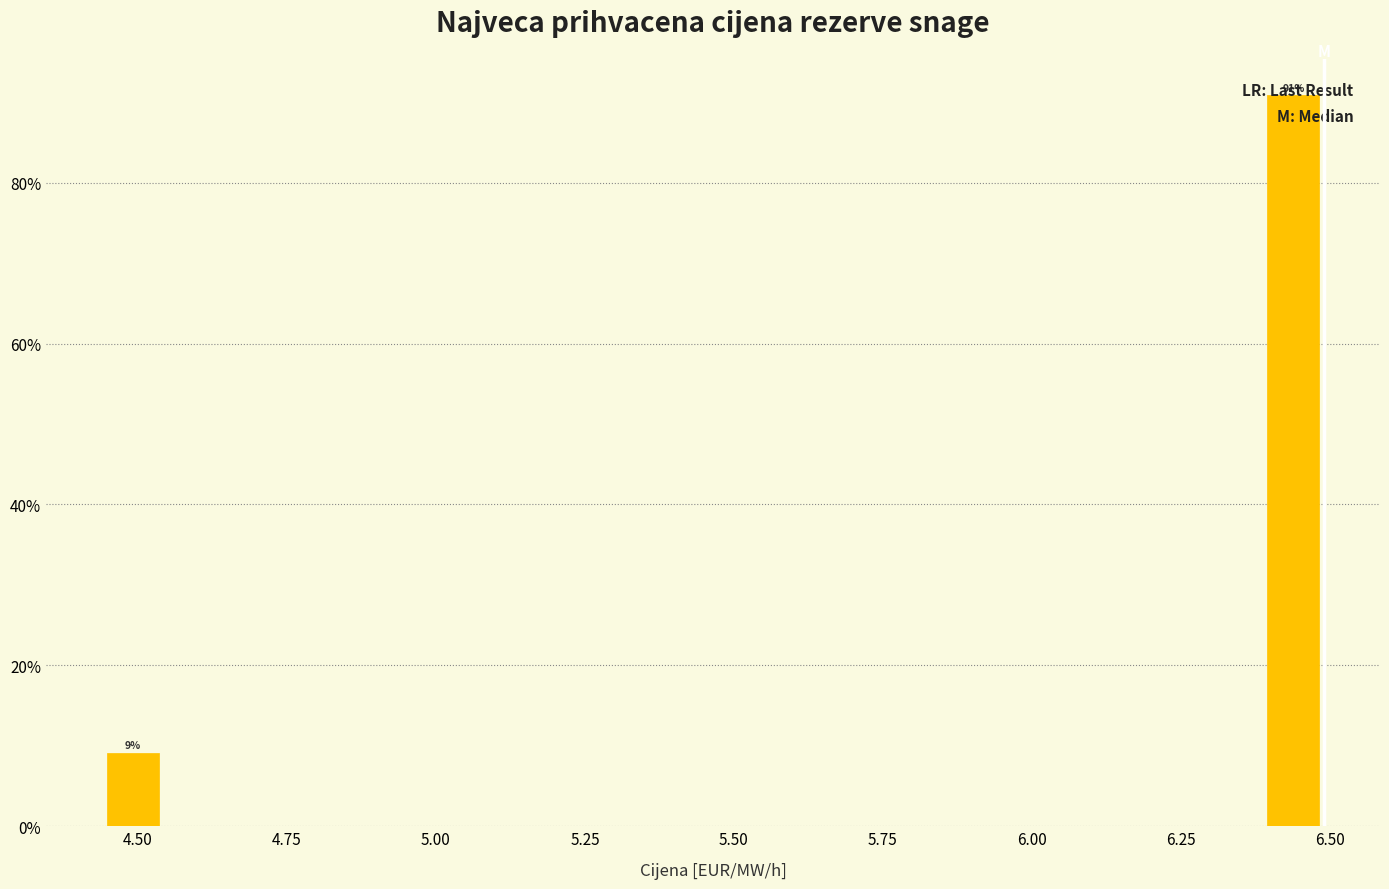

Around what value on the x-axis is the tallest bar? Give the approximate position of its centre, as read against the axis.

6.45